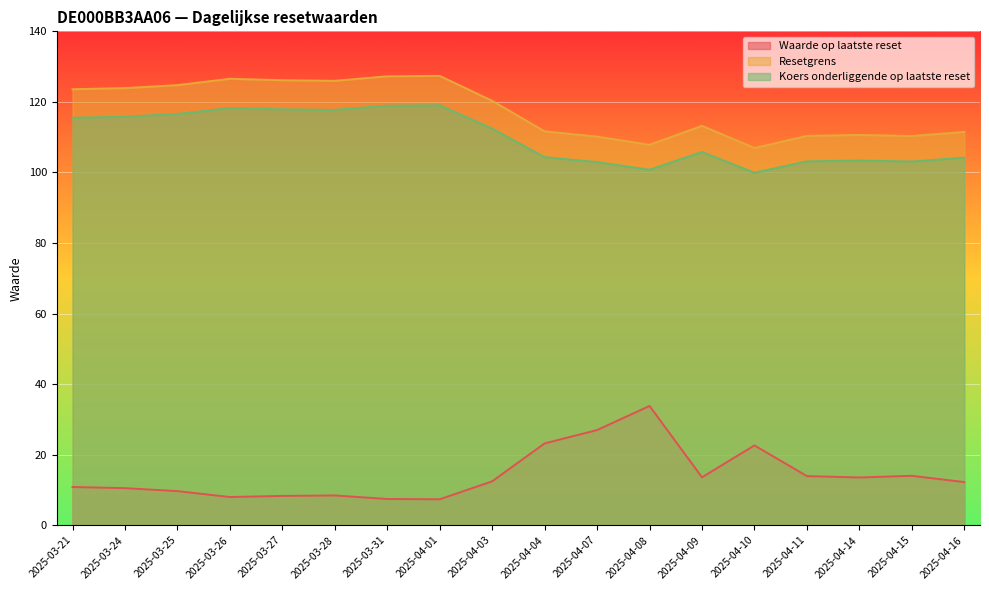

Between 2025-03-24 and 2025-03-28, which is larger?

2025-03-24